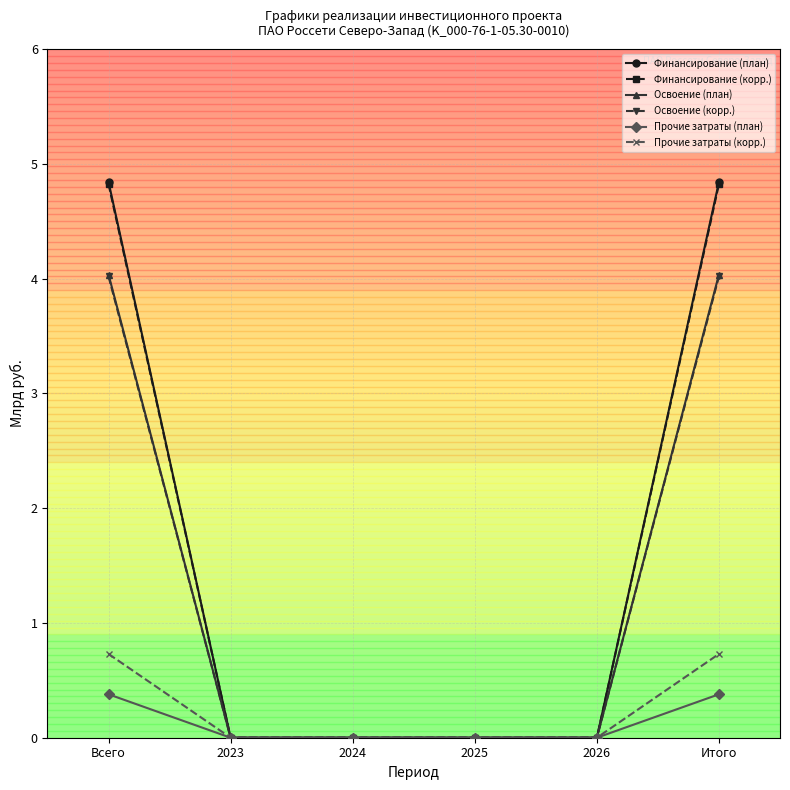

Reading left to right, transcribe all the data shown in this chart.

Финансирование (план): 4.8	0.0	0.0	0.0	0.0	4.8
Финансирование (корр.): 4.8	0.0	0.0	0.0	0.0	4.8
Освоение (план): 4.0	0.0	0.0	0.0	0.0	4.0
Освоение (корр.): 4.0	0.0	0.0	0.0	0.0	4.0
Прочие затраты (план): 0.4	0.0	0.0	0.0	0.0	0.4
Прочие затраты (корр.): 0.7	0.0	0.0	0.0	0.0	0.7